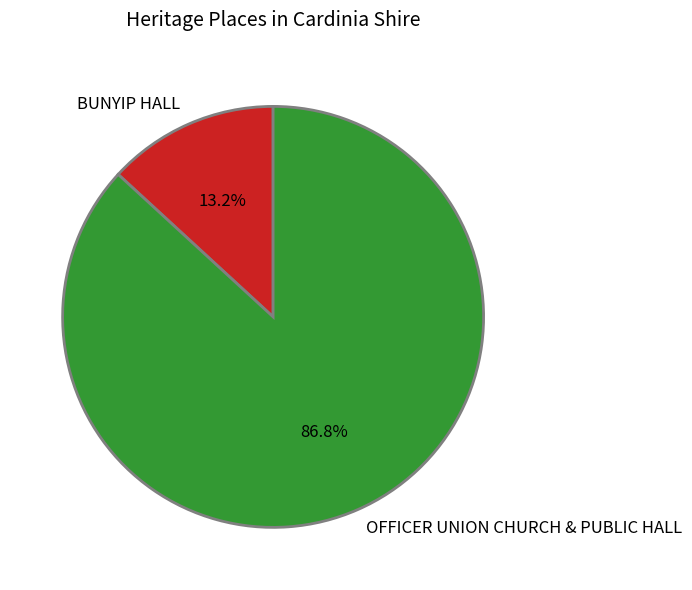

Between OFFICER UNION CHURCH & PUBLIC HALL and BUNYIP HALL, which is larger?

OFFICER UNION CHURCH & PUBLIC HALL